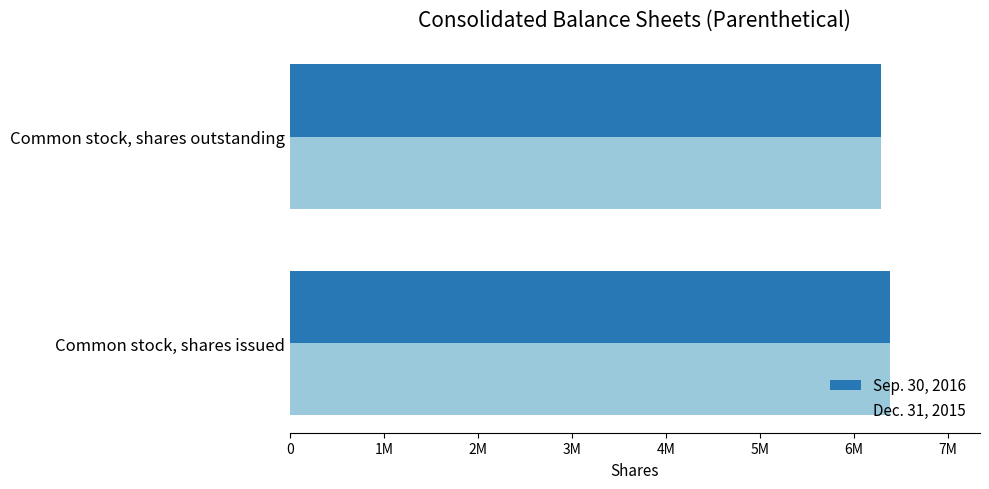

How many Dec. 31, 2015 values are between 6289038 and 6382666?

2